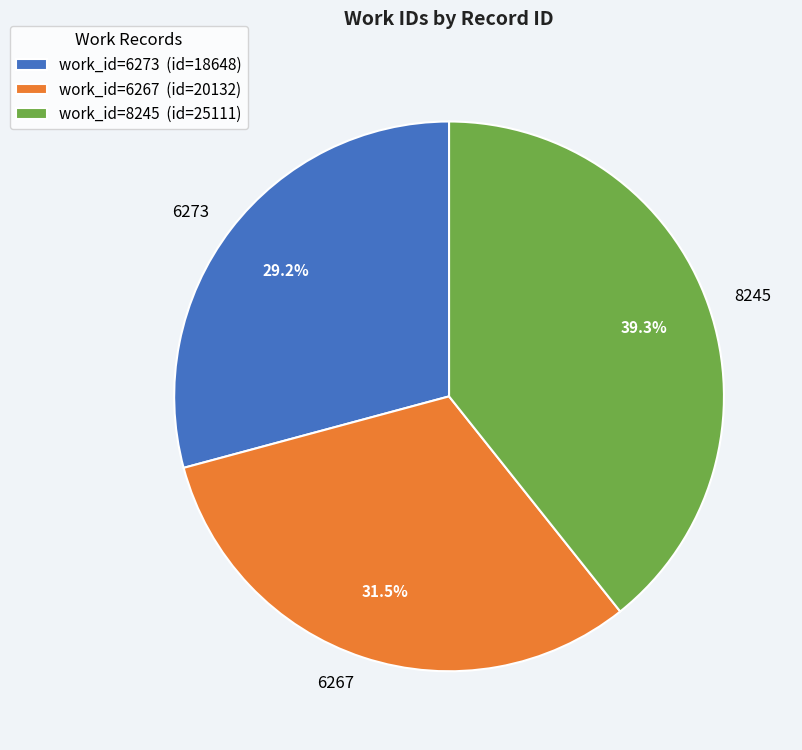

Do 8245 and 6267 together represent more than half of the pie?

Yes